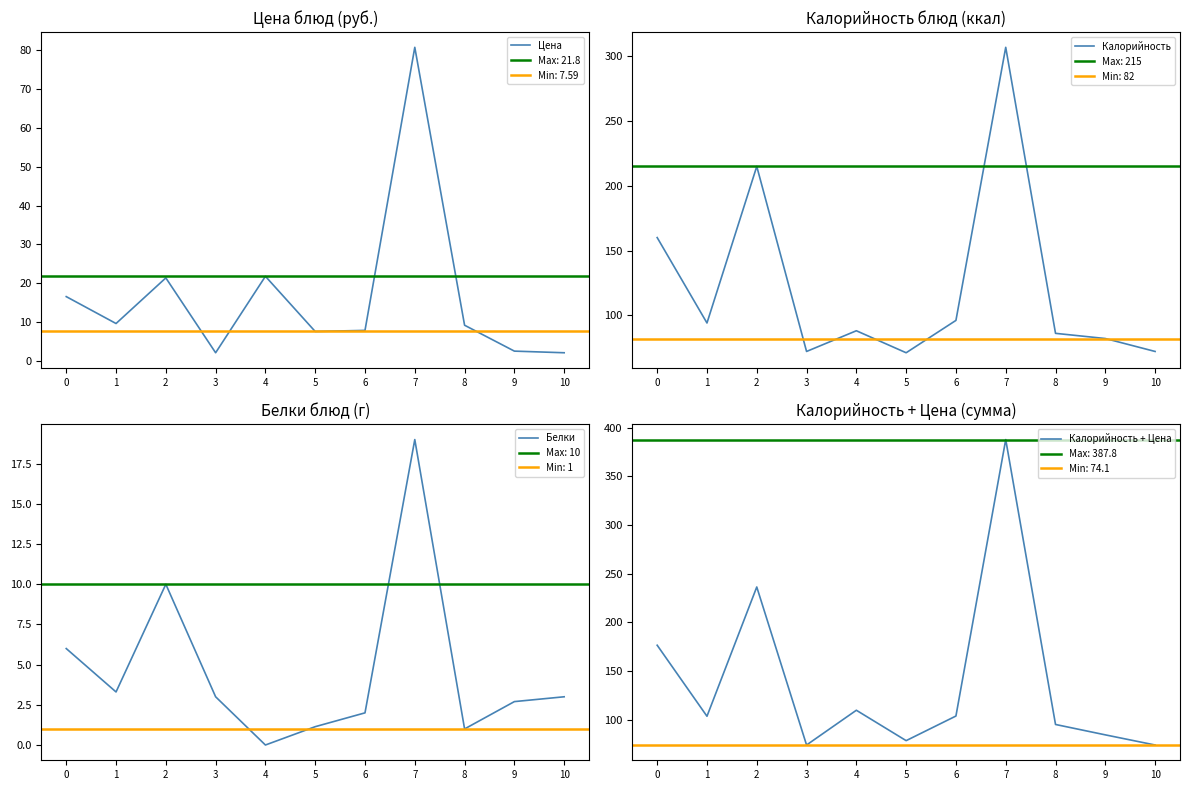

Which series has the widest spread of values?

Калорийность + Цена